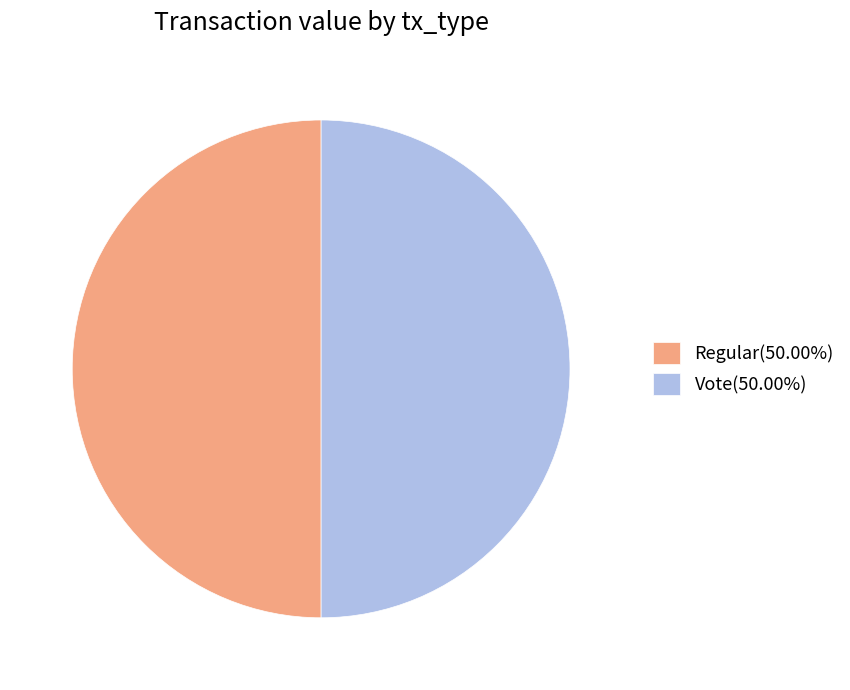

Combined, do Regular(50.00%) and Vote(50.00%) account for over 50%?

Yes